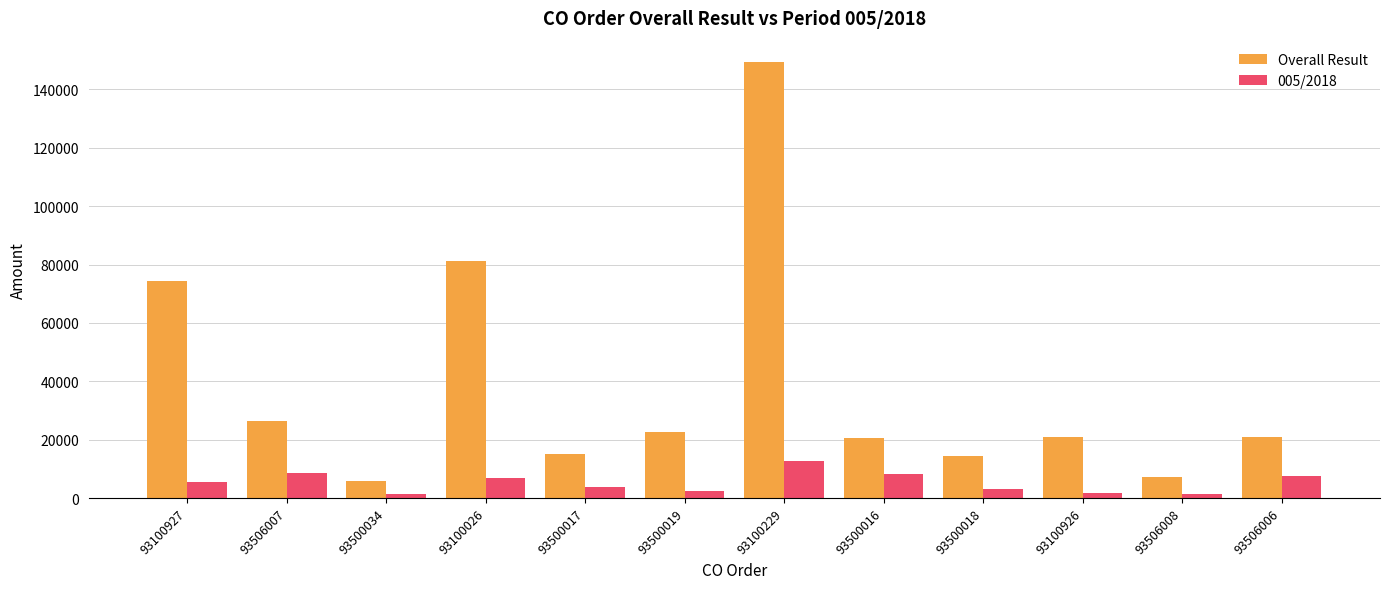

Is it true that Overall Result equals 20825.8 at 93506006?

True